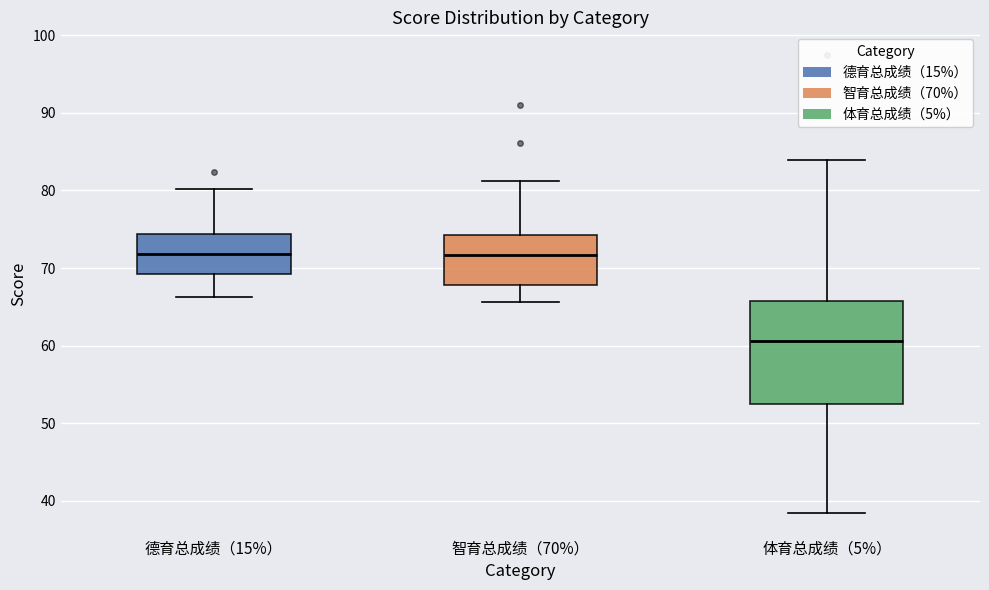

Which box has the lowest median line?

体育总成绩（5%）